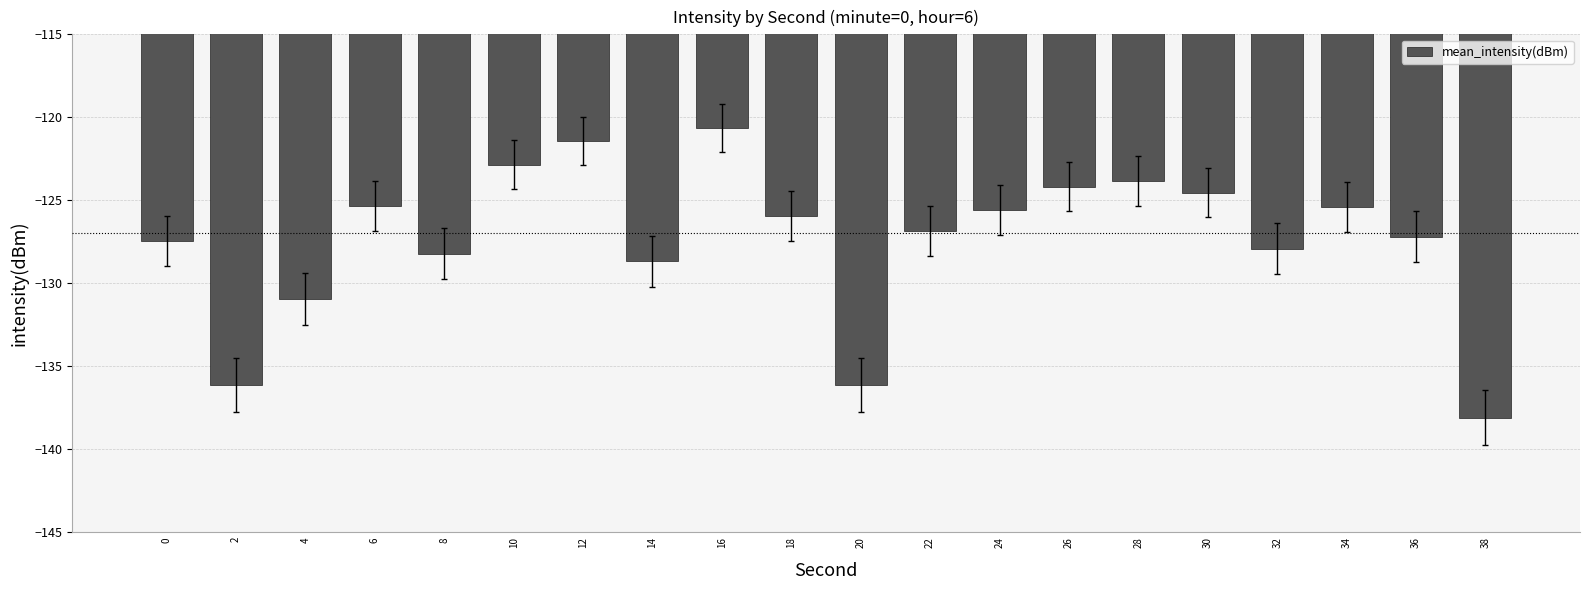

The value at 14 is -197.9. True or false?

False